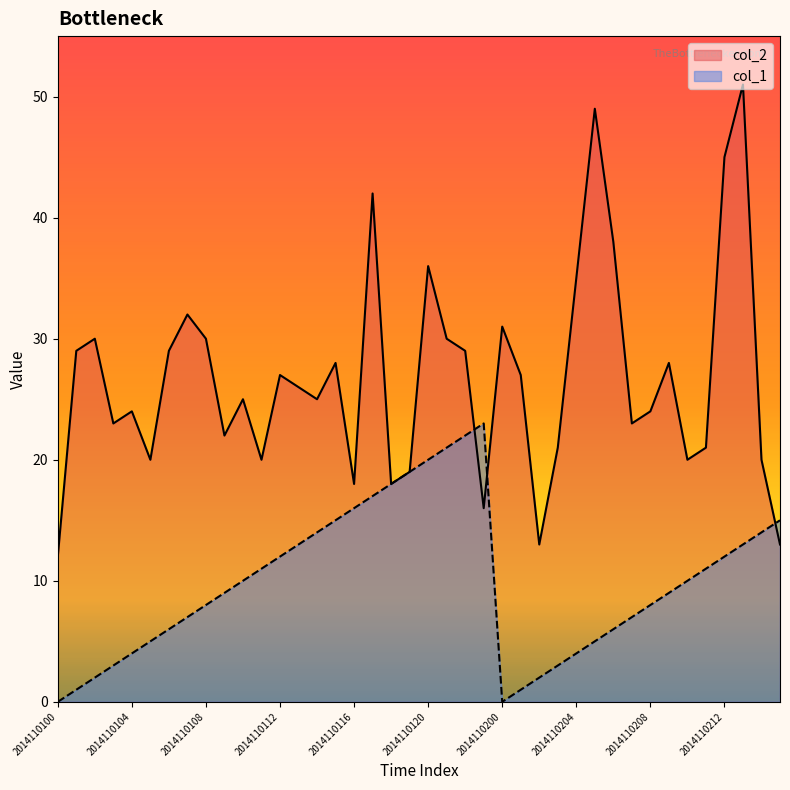

Where do col_1 and col_2 first cross each other?

2014110122 and 2014110123